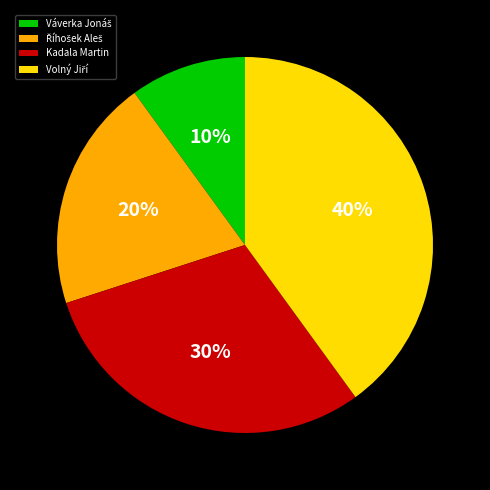

What percentage is the Kadala Martin slice, to the nearest percent?

30%